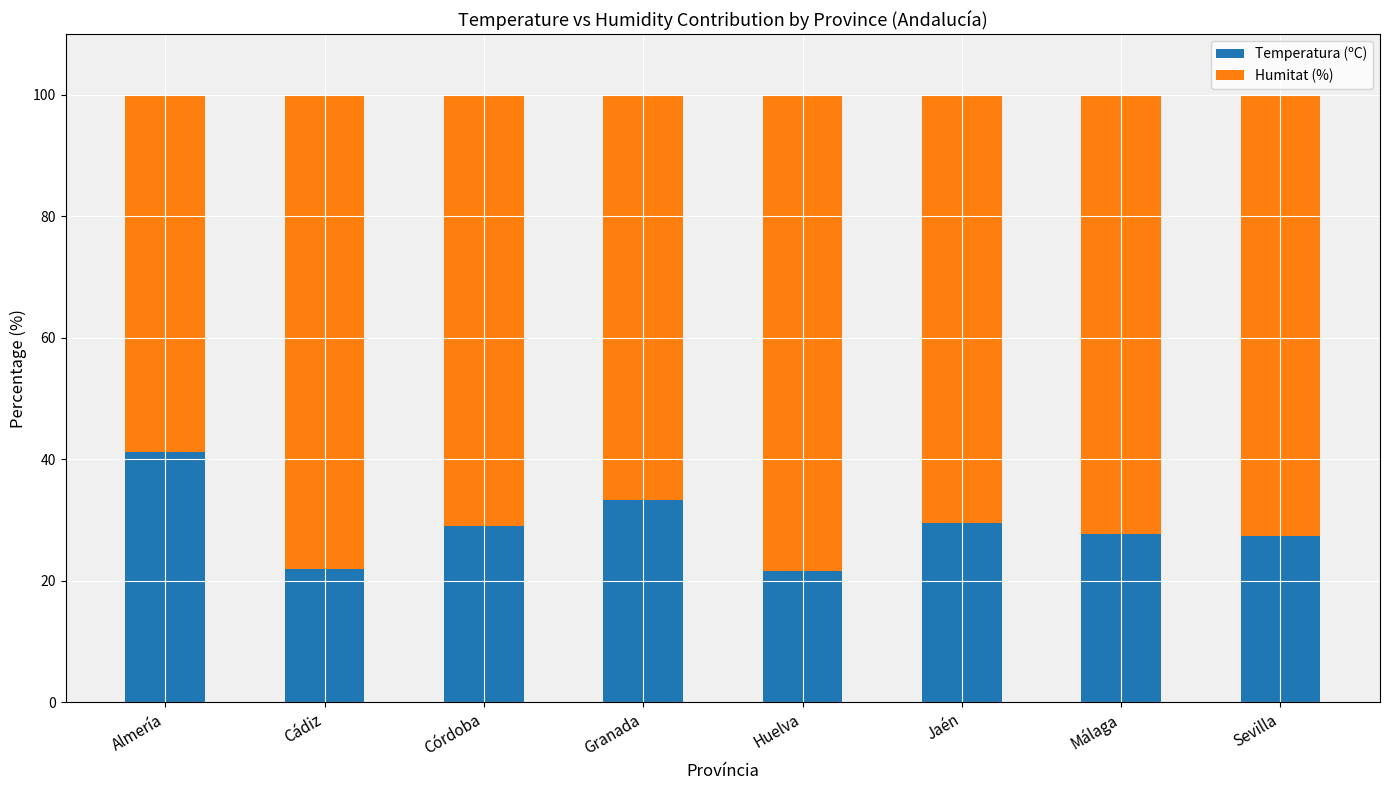

What is the total value across all series at Cádiz?

100.0